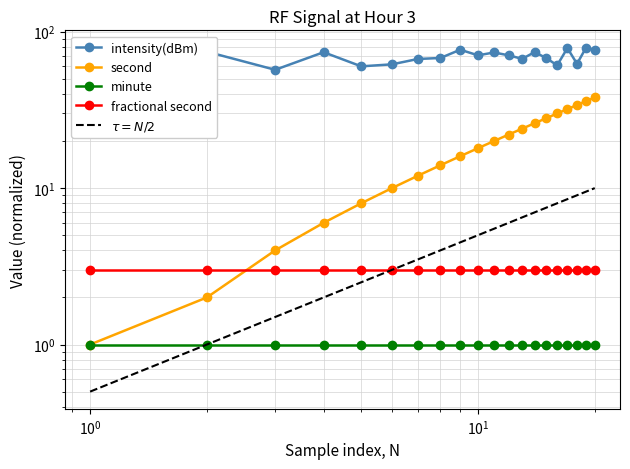

True or false: fractional second and $\tau = N/2$ cross at least once.

False